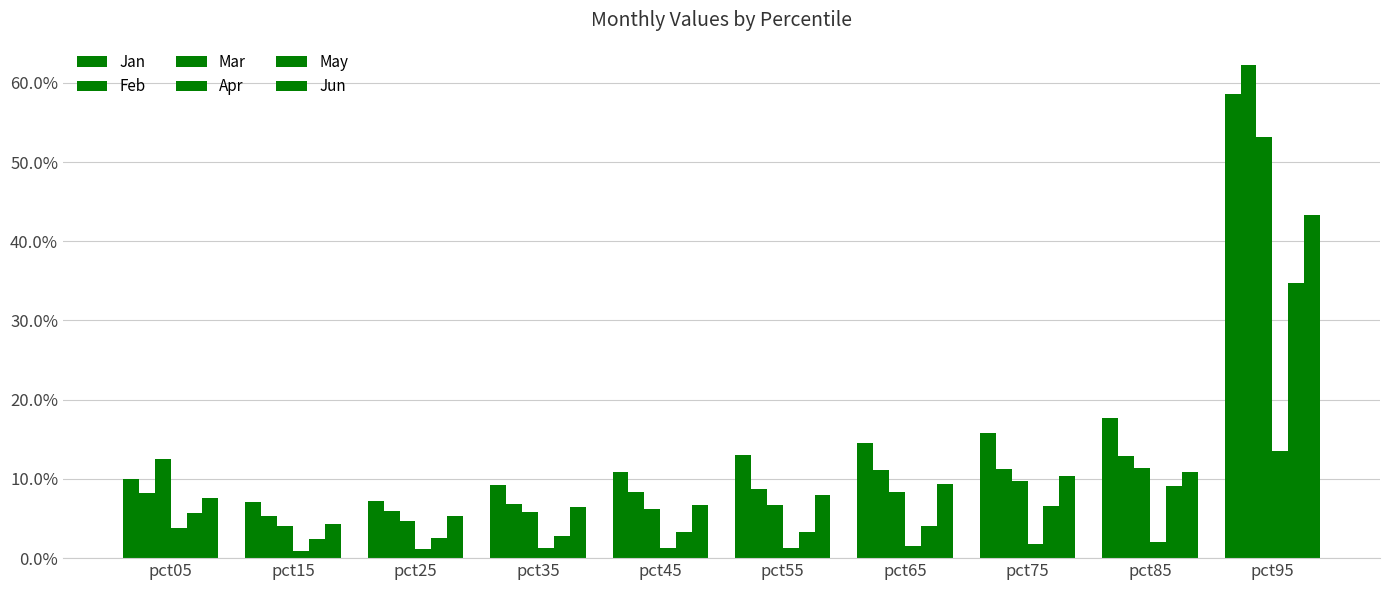

True or false: Apr has a value of 0.0 at pct55.

True